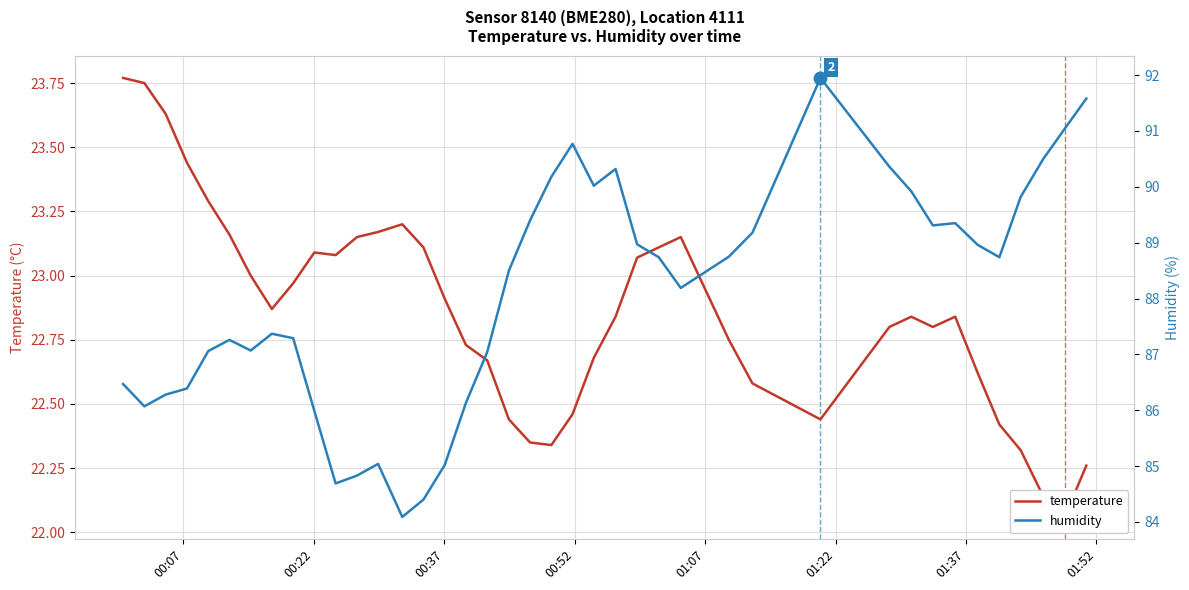

True or false: temperature has more than 0 points higher than both neighbors.

True